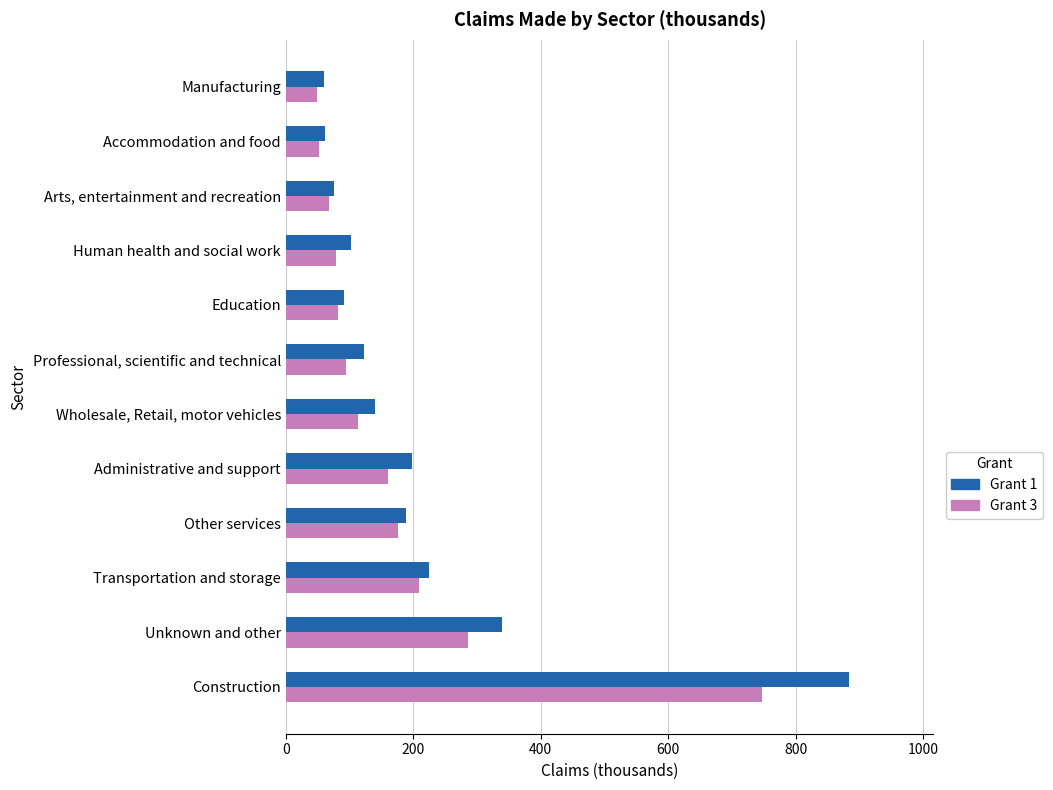

Is the value of Grant 1 at Education greater than the value of Grant 3 at Transportation and storage?

No